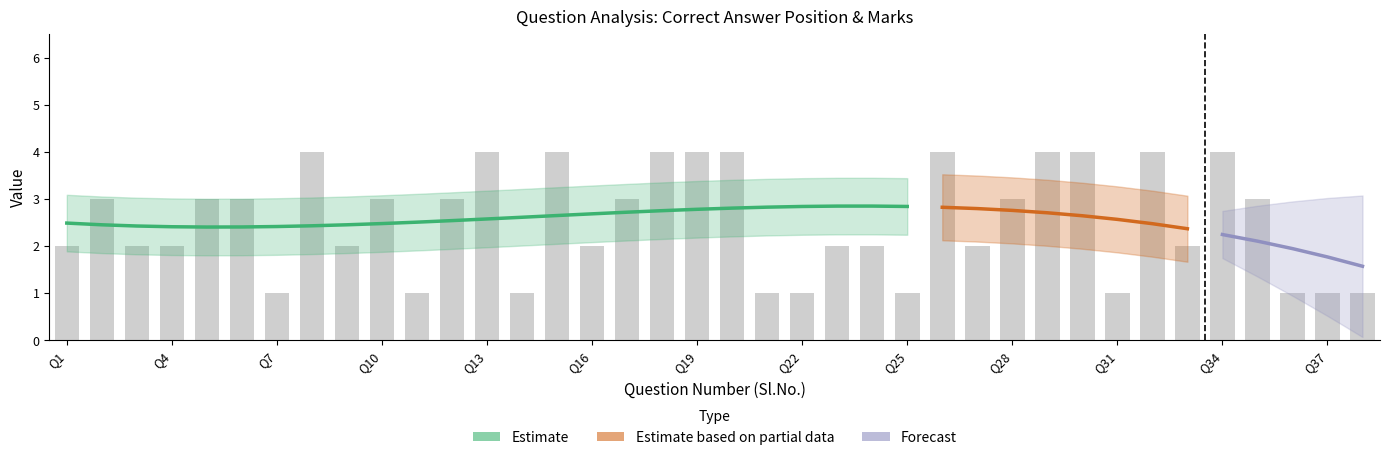

At which category does the chart reach its peak across all series?

8